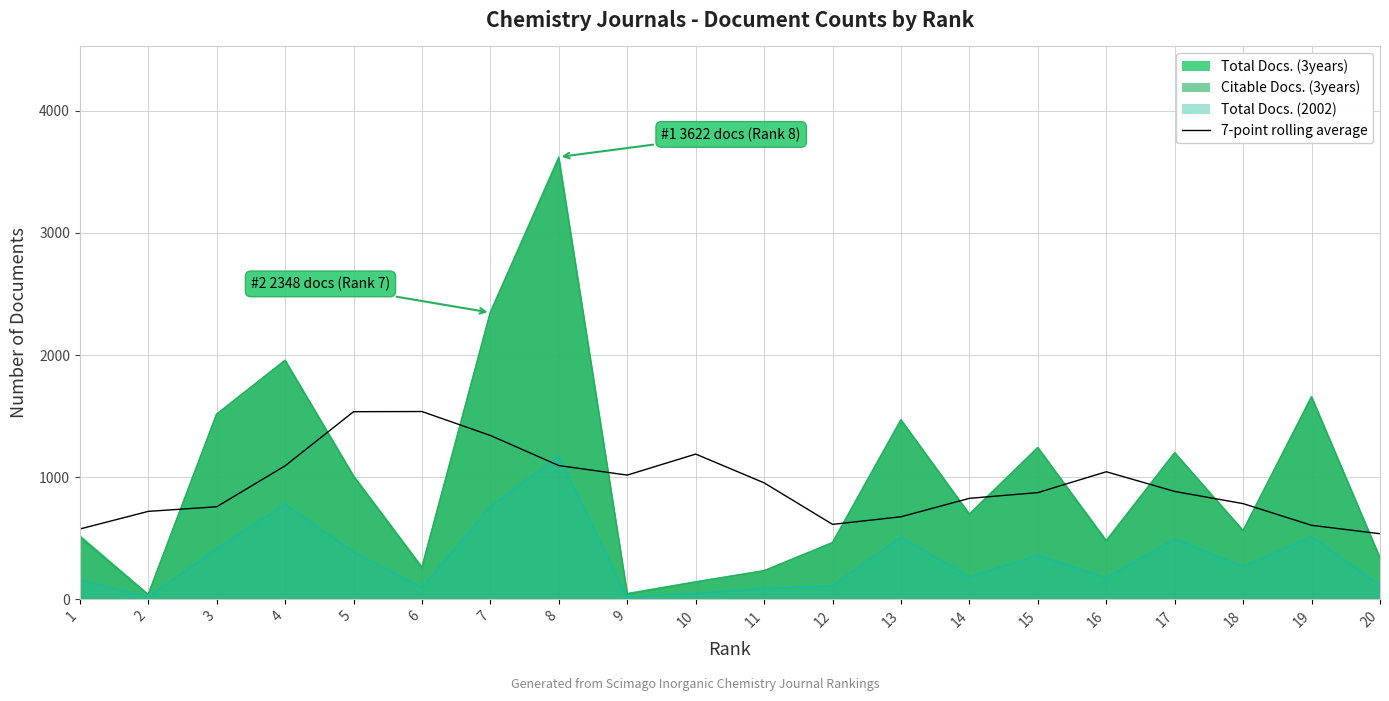

What is the spread (max minus min) of values at 13?

958.0